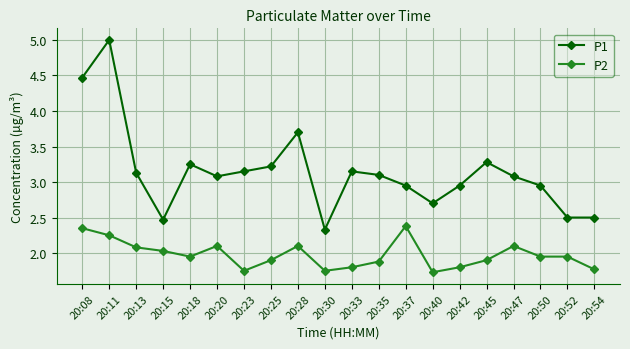

How many values in the P1 series are below 3?

8